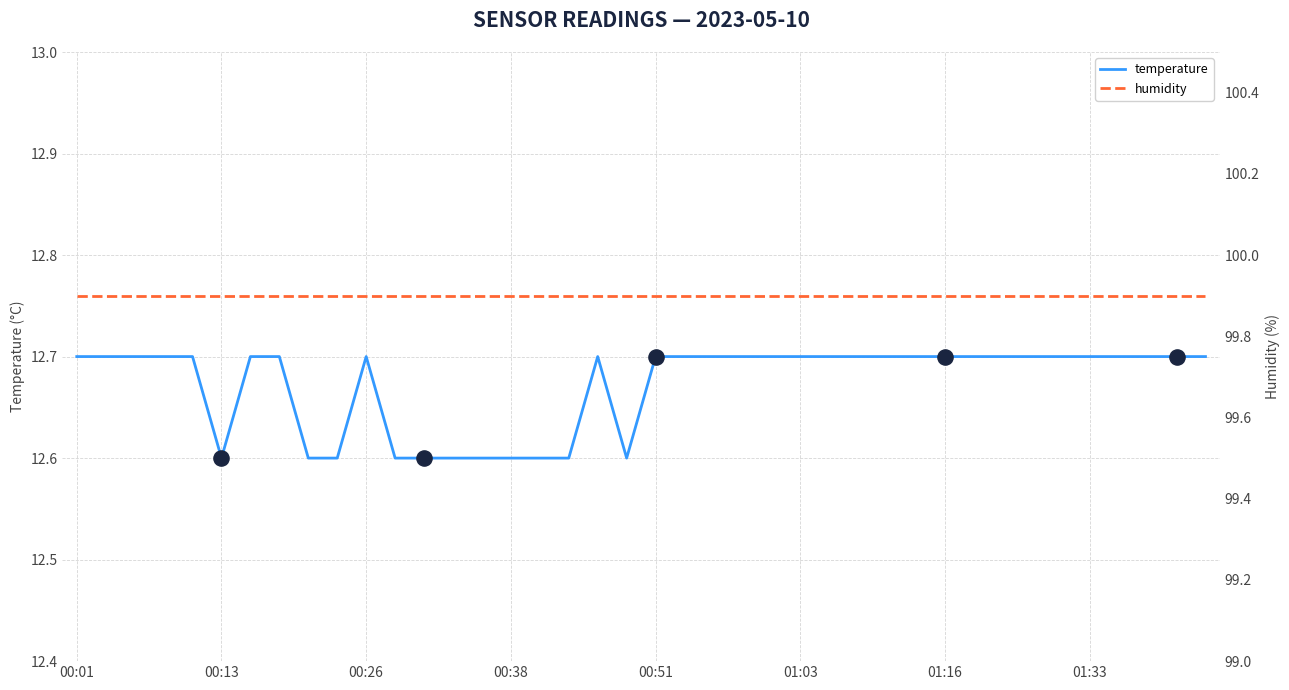

Between 01:08 and 01:16, which is larger?

01:08